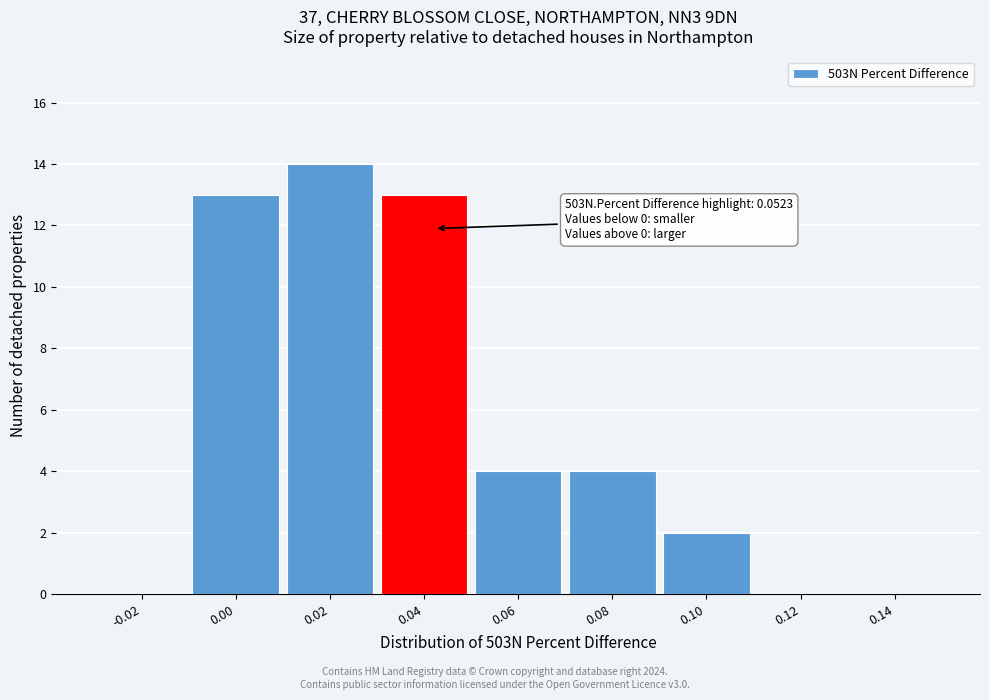

Reading left to right, list all the values displayed in this chart.

-0.02=0	0.00=13	0.02=14	0.04=13	0.06=4	0.08=4	0.10=2	0.12=0	0.14=0